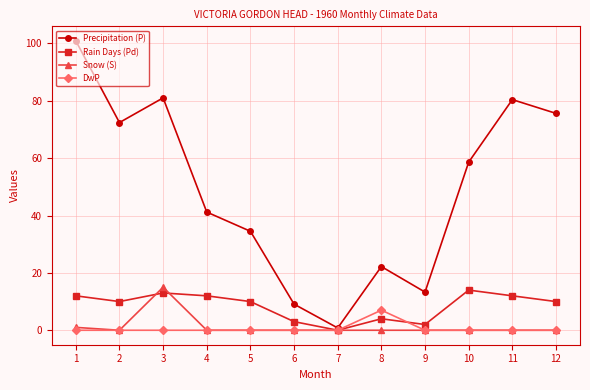

Reading left to right, list all the values displayed in this chart.

Precipitation (P): 1=100.9	2=72.4	3=81.0	4=41.2	5=34.5	6=9.1	7=0.8	8=22.2	9=13.3	10=58.6	11=80.4	12=75.6
Rain Days (Pd): 1=12.0	2=10.0	3=13.0	4=12.0	5=10.0	6=3.0	7=0.0	8=4.0	9=2.0	10=14.0	11=12.0	12=10.0
Snow (S): 1=1.0	2=0.0	3=15.0	4=0.0	5=0.0	6=0.0	7=0.0	8=0.0	9=0.0	10=0.0	11=0.0	12=0.0
DwP: 1=0.0	2=0.0	3=0.0	4=0.0	5=0.0	6=0.0	7=0.0	8=7.0	9=0.0	10=0.0	11=0.0	12=0.0